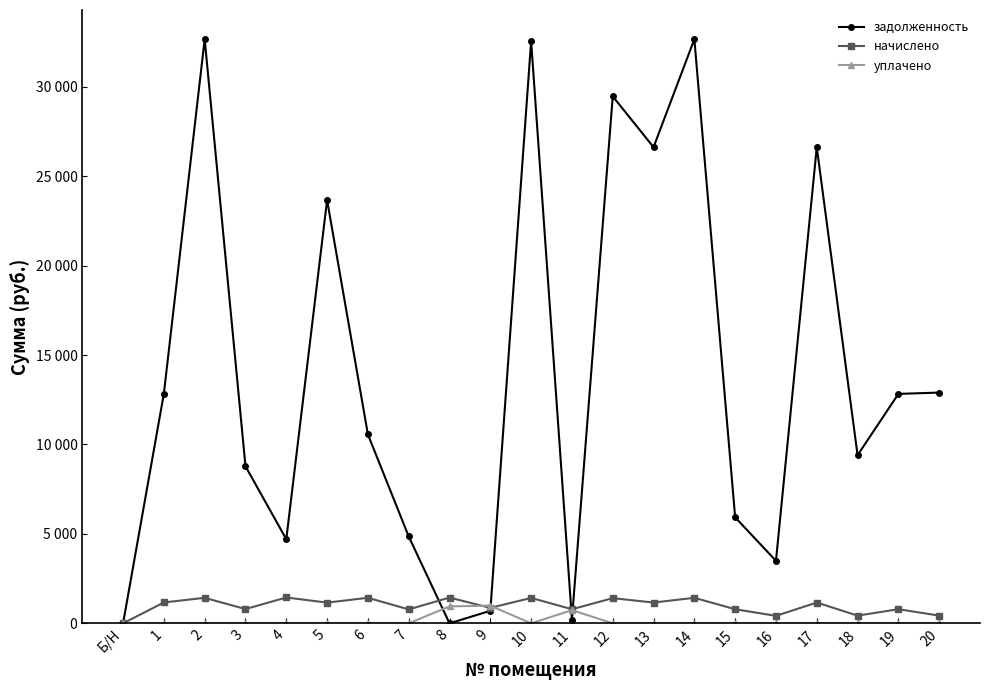

Where is задолженность nearest to the value 16329?

20